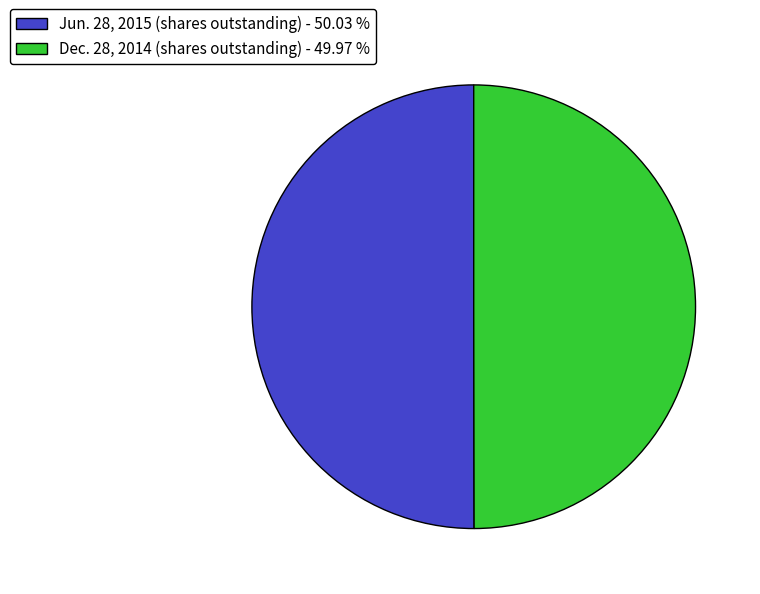

How many slices are in this pie chart?

2